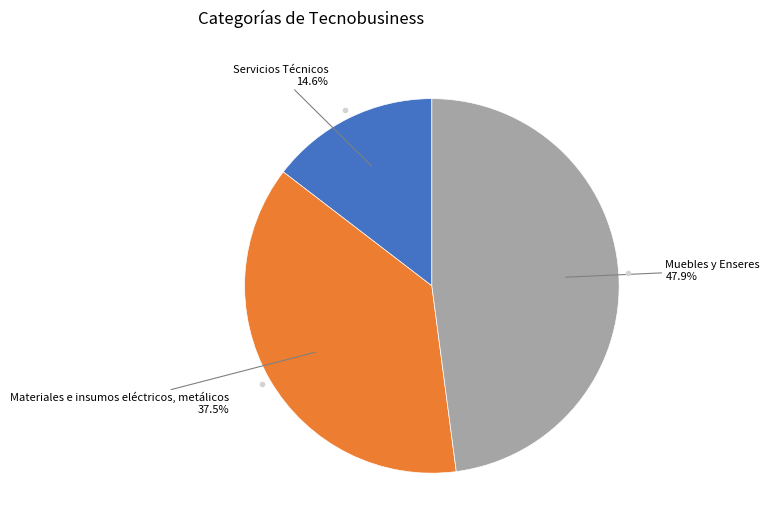

Does any single category account for the majority?

No